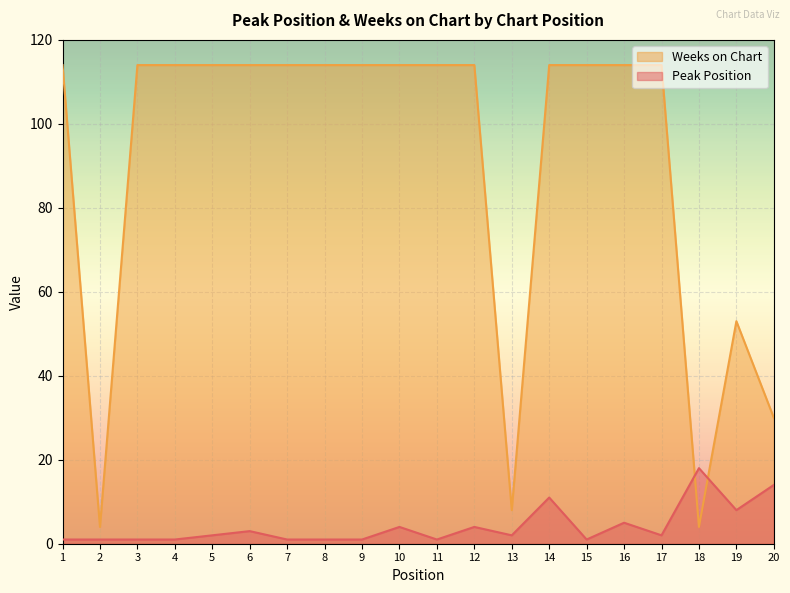

Where does the Peak Position series first go above 2?

6